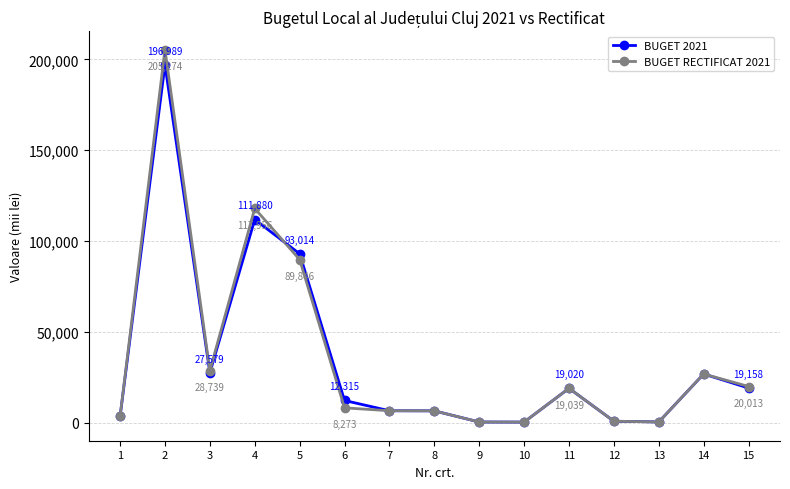

True or false: BUGET 2021 has more than 0 interior local peaks.

True